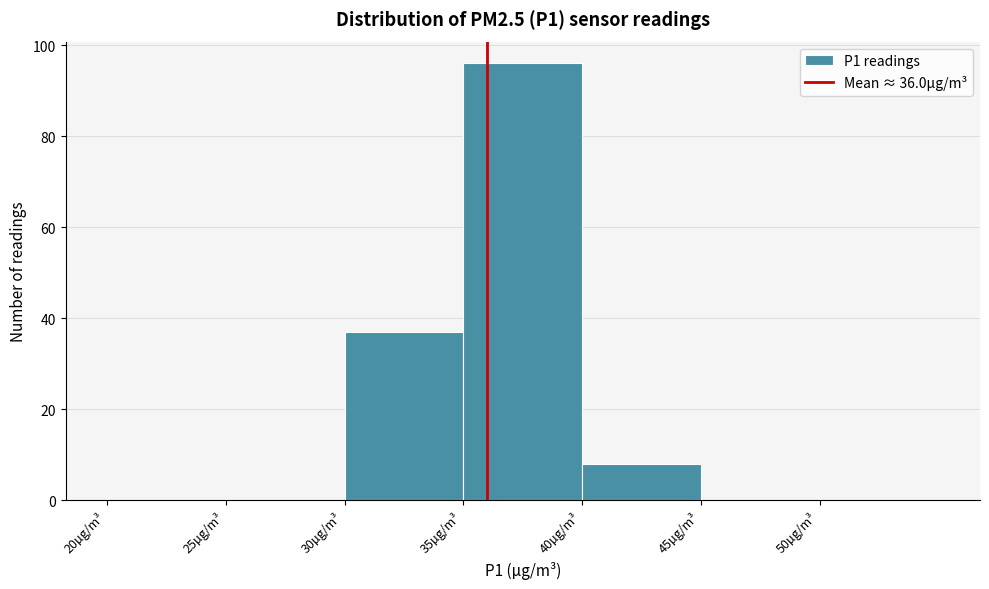

Which range on the x-axis has the tallest bar?

35 to 40